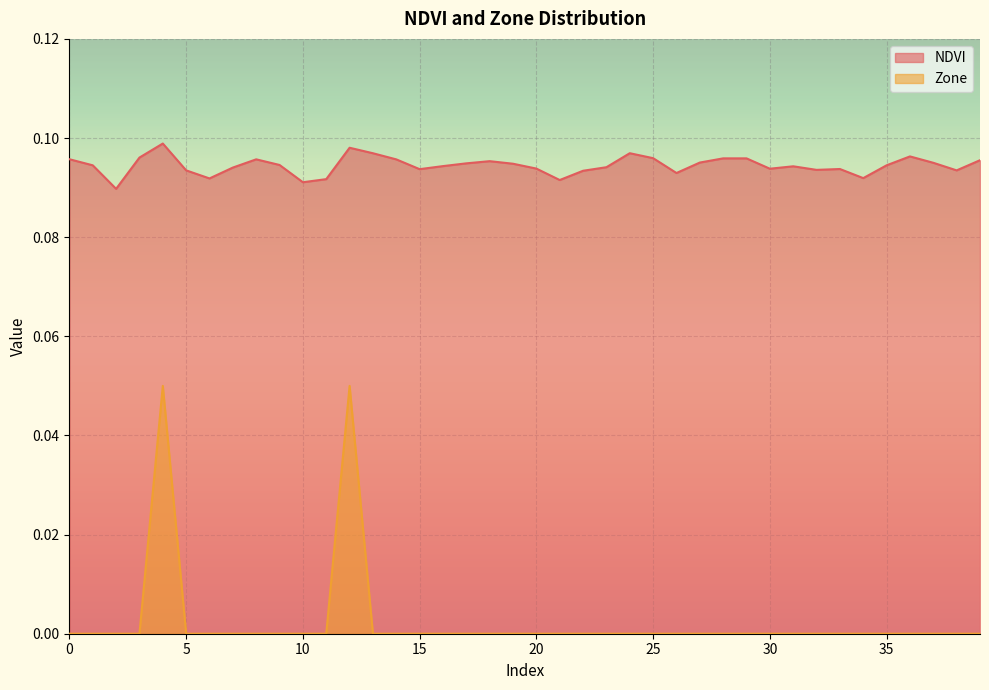

Reading left to right, what are all the values shown in this chart?

NDVI: 0.1	0.1	0.1	0.1	0.1	0.1	0.1	0.1	0.1	0.1	0.1	0.1	0.1	0.1	0.1	0.1	0.1	0.1	0.1	0.1	0.1	0.1	0.1	0.1	0.1	0.1	0.1	0.1	0.1	0.1	0.1	0.1	0.1	0.1	0.1	0.1	0.1	0.1	0.1	0.1
Zone: 0.0	0.0	0.0	0.0	0.1	0.0	0.0	0.0	0.0	0.0	0.0	0.0	0.1	0.0	0.0	0.0	0.0	0.0	0.0	0.0	0.0	0.0	0.0	0.0	0.0	0.0	0.0	0.0	0.0	0.0	0.0	0.0	0.0	0.0	0.0	0.0	0.0	0.0	0.0	0.0